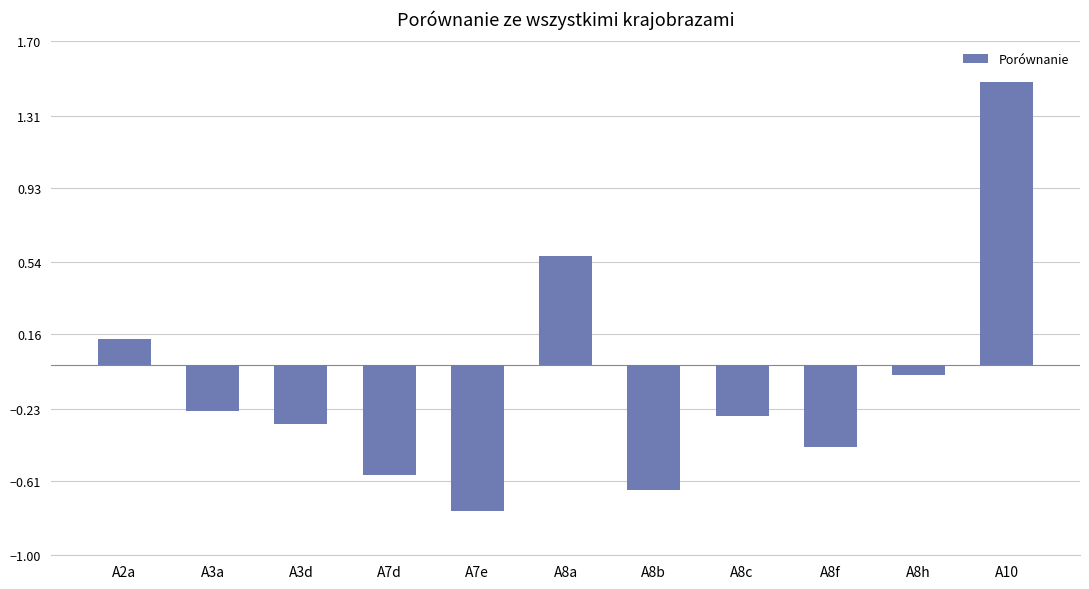

True or false: the data shows -0.6 at A7d.

True